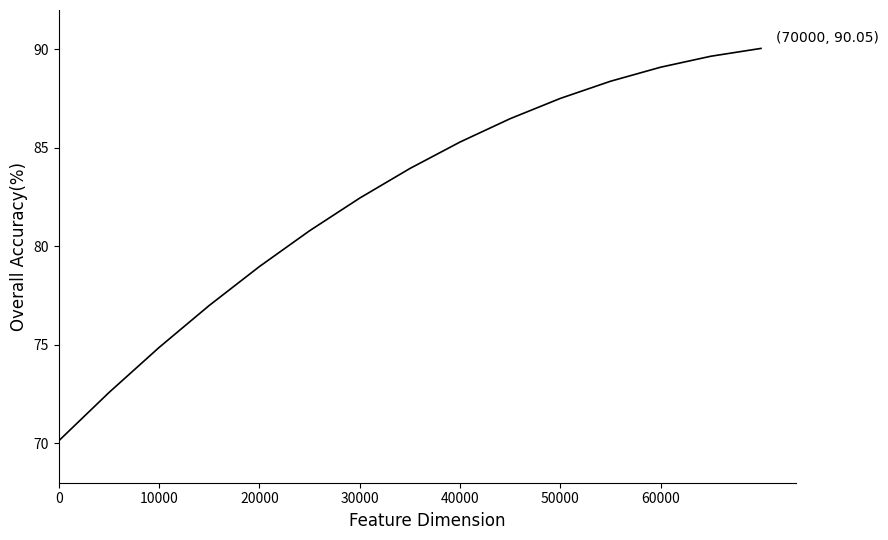

What is the difference between the maximum and minimum values?

19.9